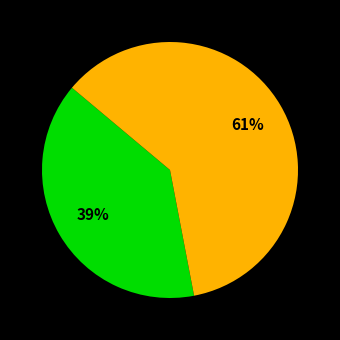

To the nearest percent, what is the average slice percentage?

50%